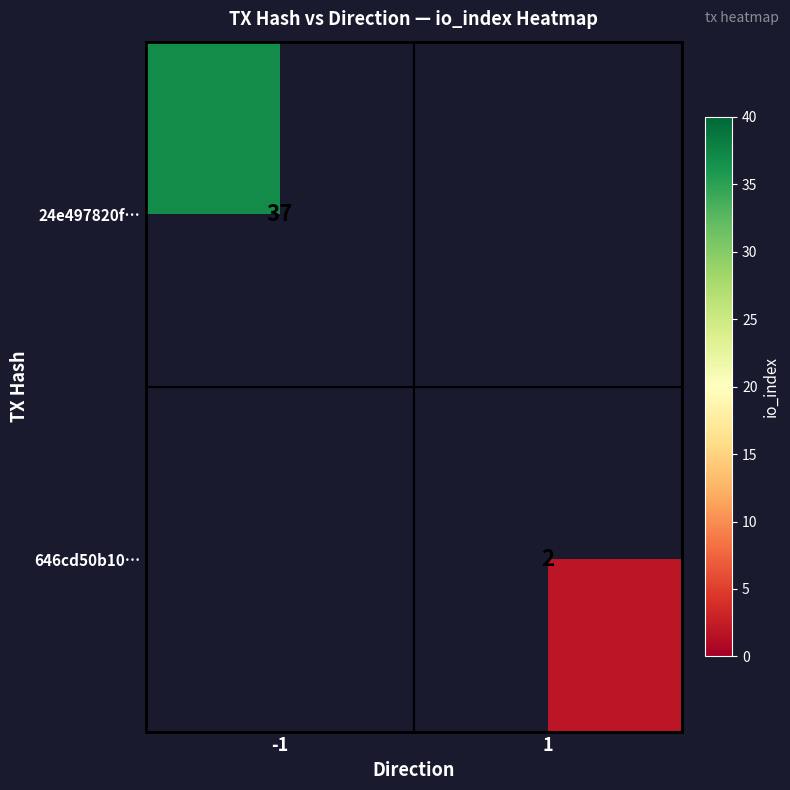

The 646cd50b10… series shows 1 at 1. True or false?

False